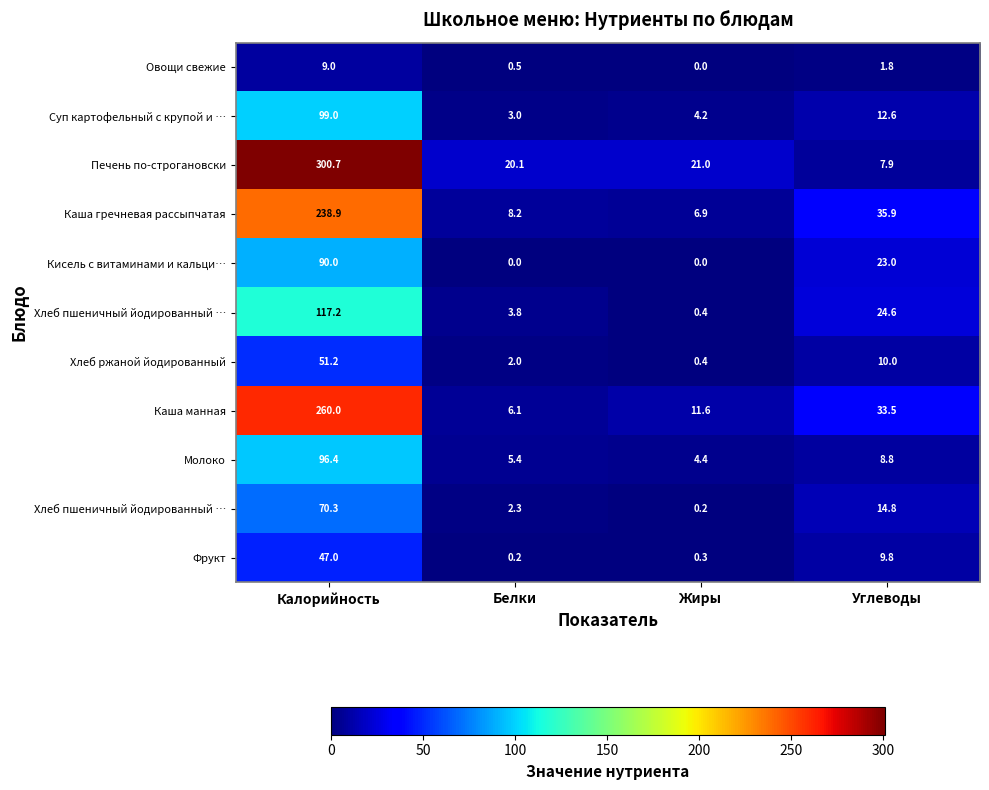

At how many categories does at least one series exceed 9?

4